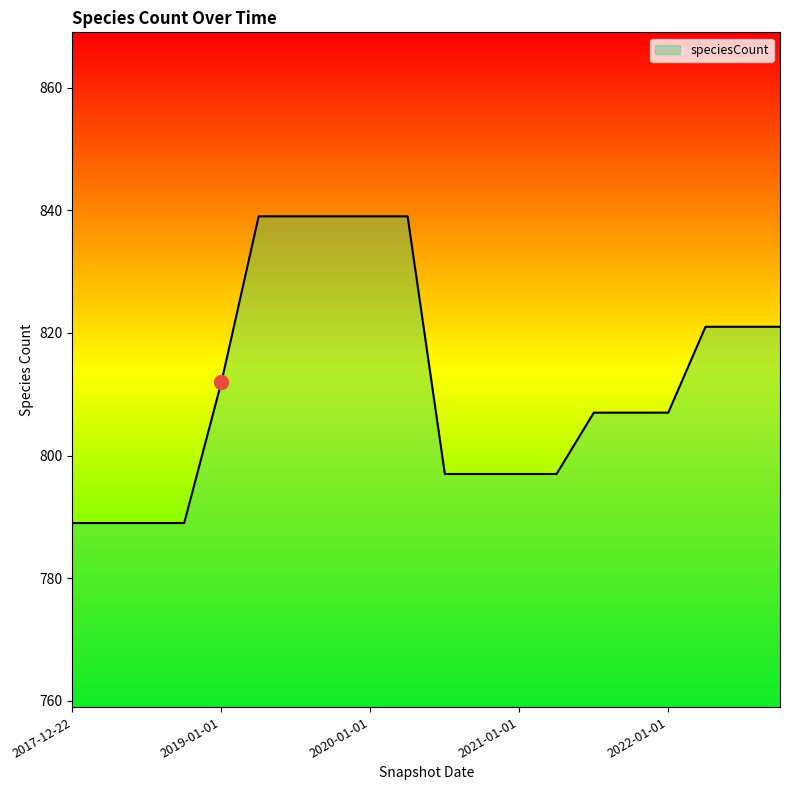

What is the maximum value shown in the chart?

839